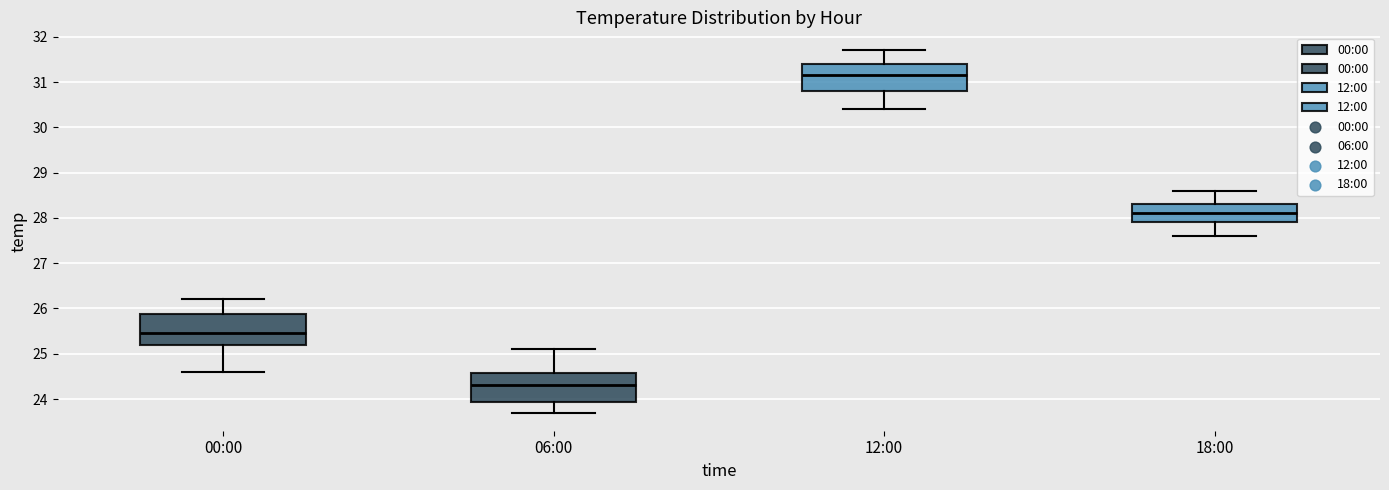

Which box has the highest median line?

12:00